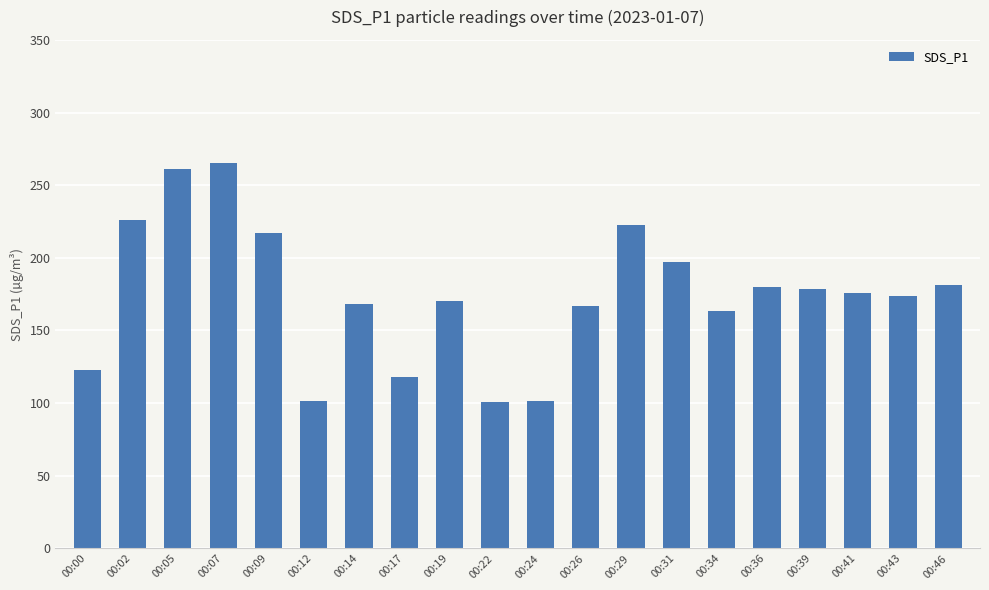

What is the change in value from 00:36 to 00:39?

-1.4